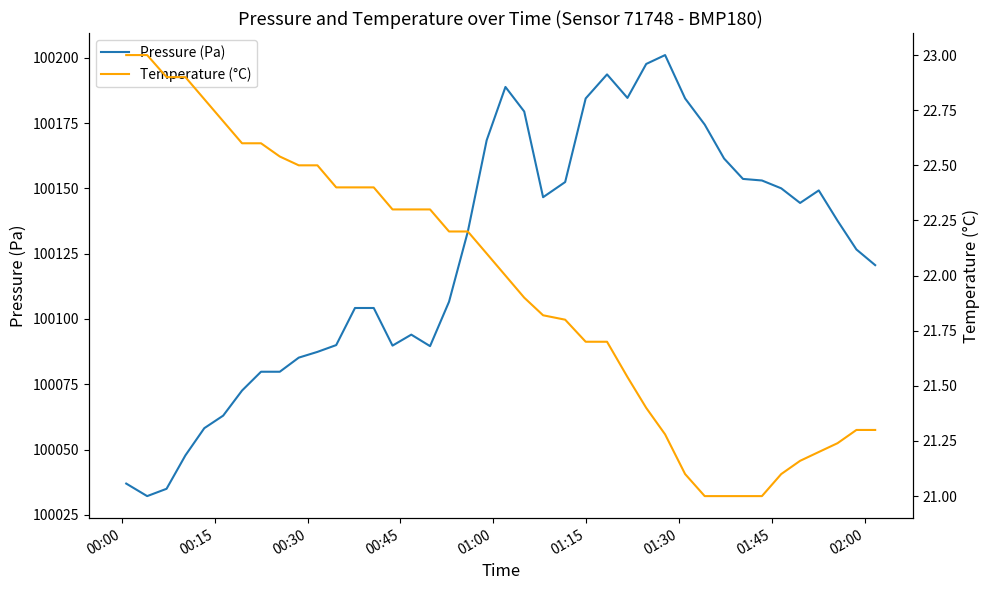

What is the maximum value for Pressure (Pa)?

100201.0